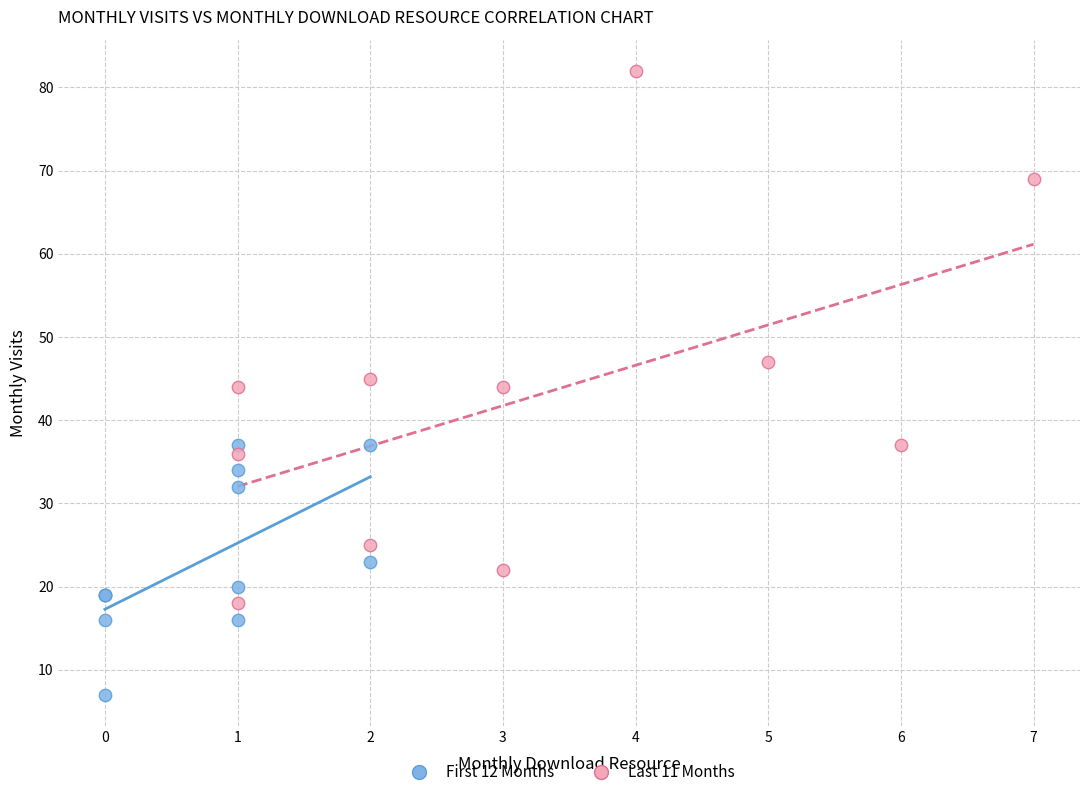

Which series has the widest spread of Y values?

Last 11 Months